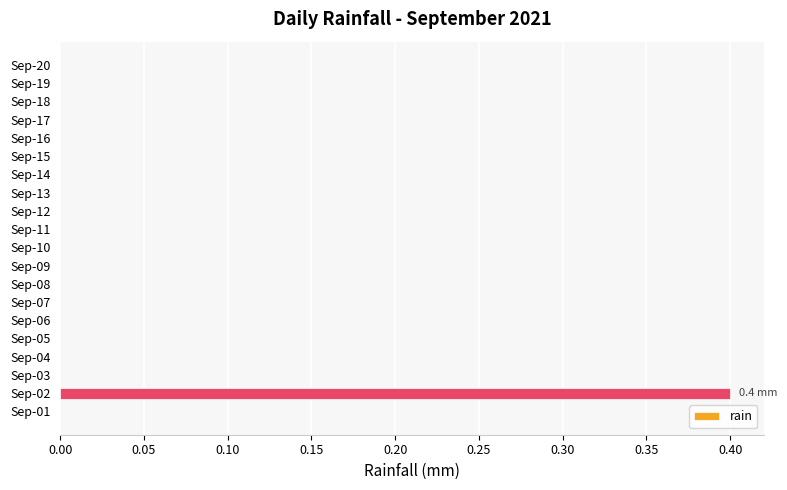

The value at Sep-15 is 0.0. True or false?

True